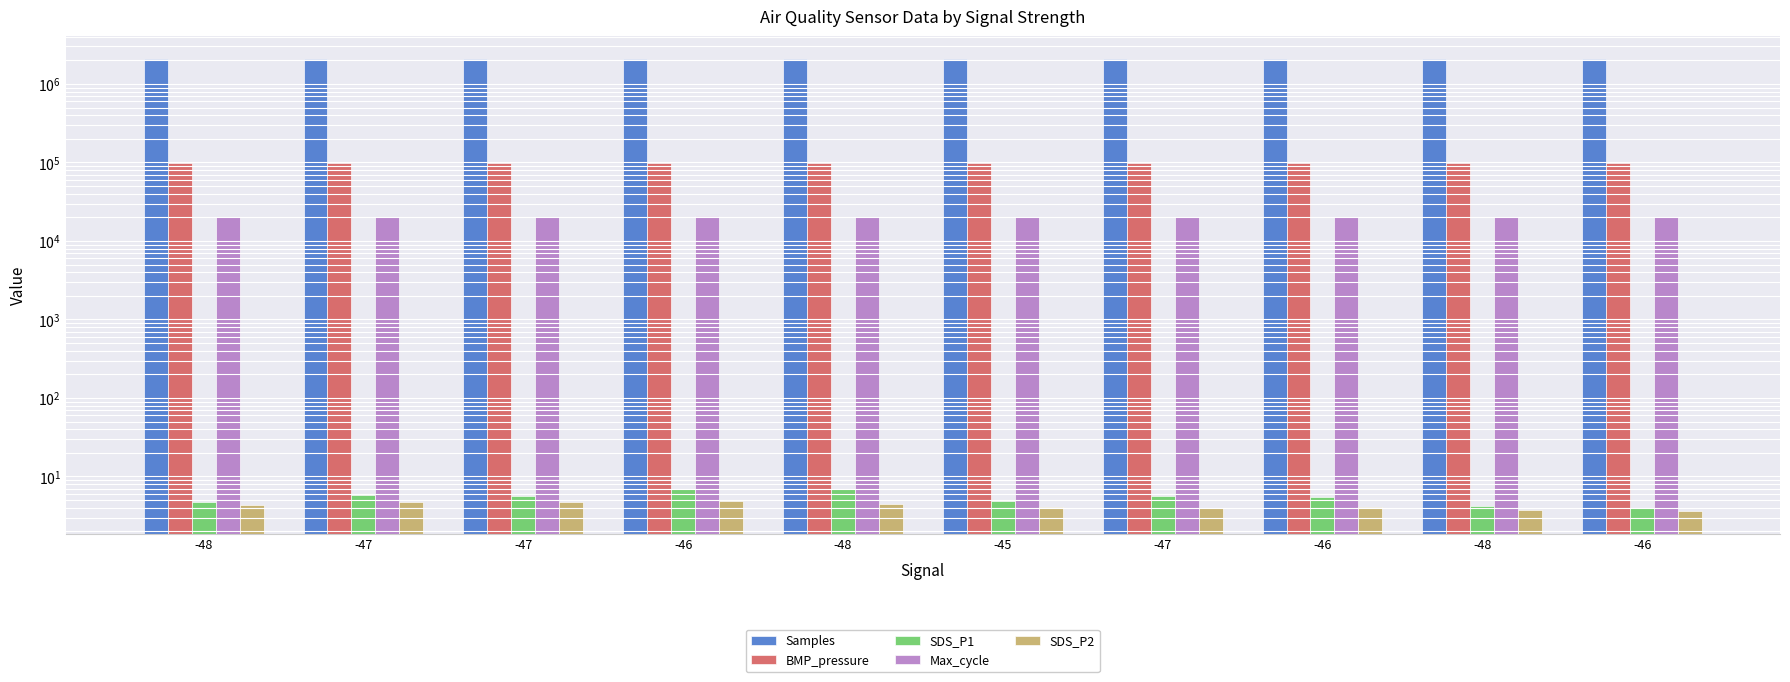

What is the label of the 9th bar from the left?

-48